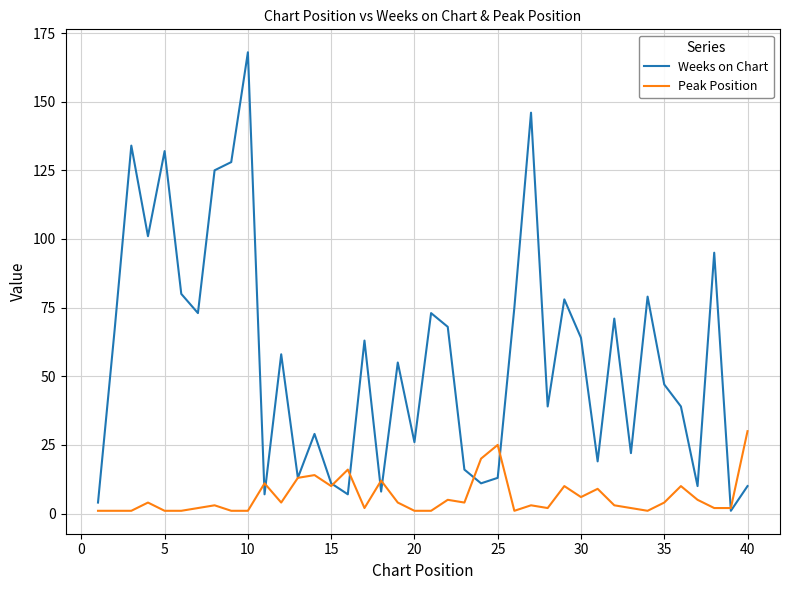

Rank the series by their average value, from lowest to highest.

Peak Position, Weeks on Chart